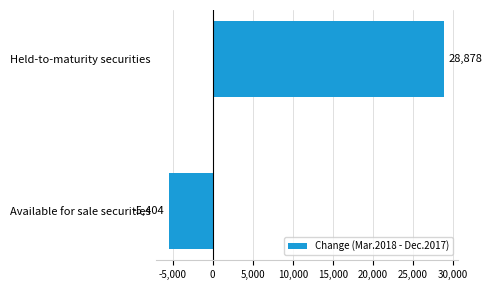

What is the sum of all values?

23474